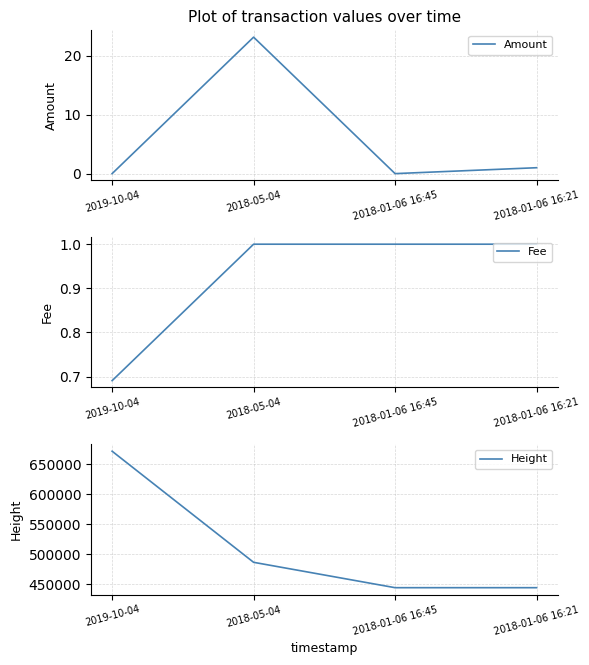

How many values in Amount are above zero?

3